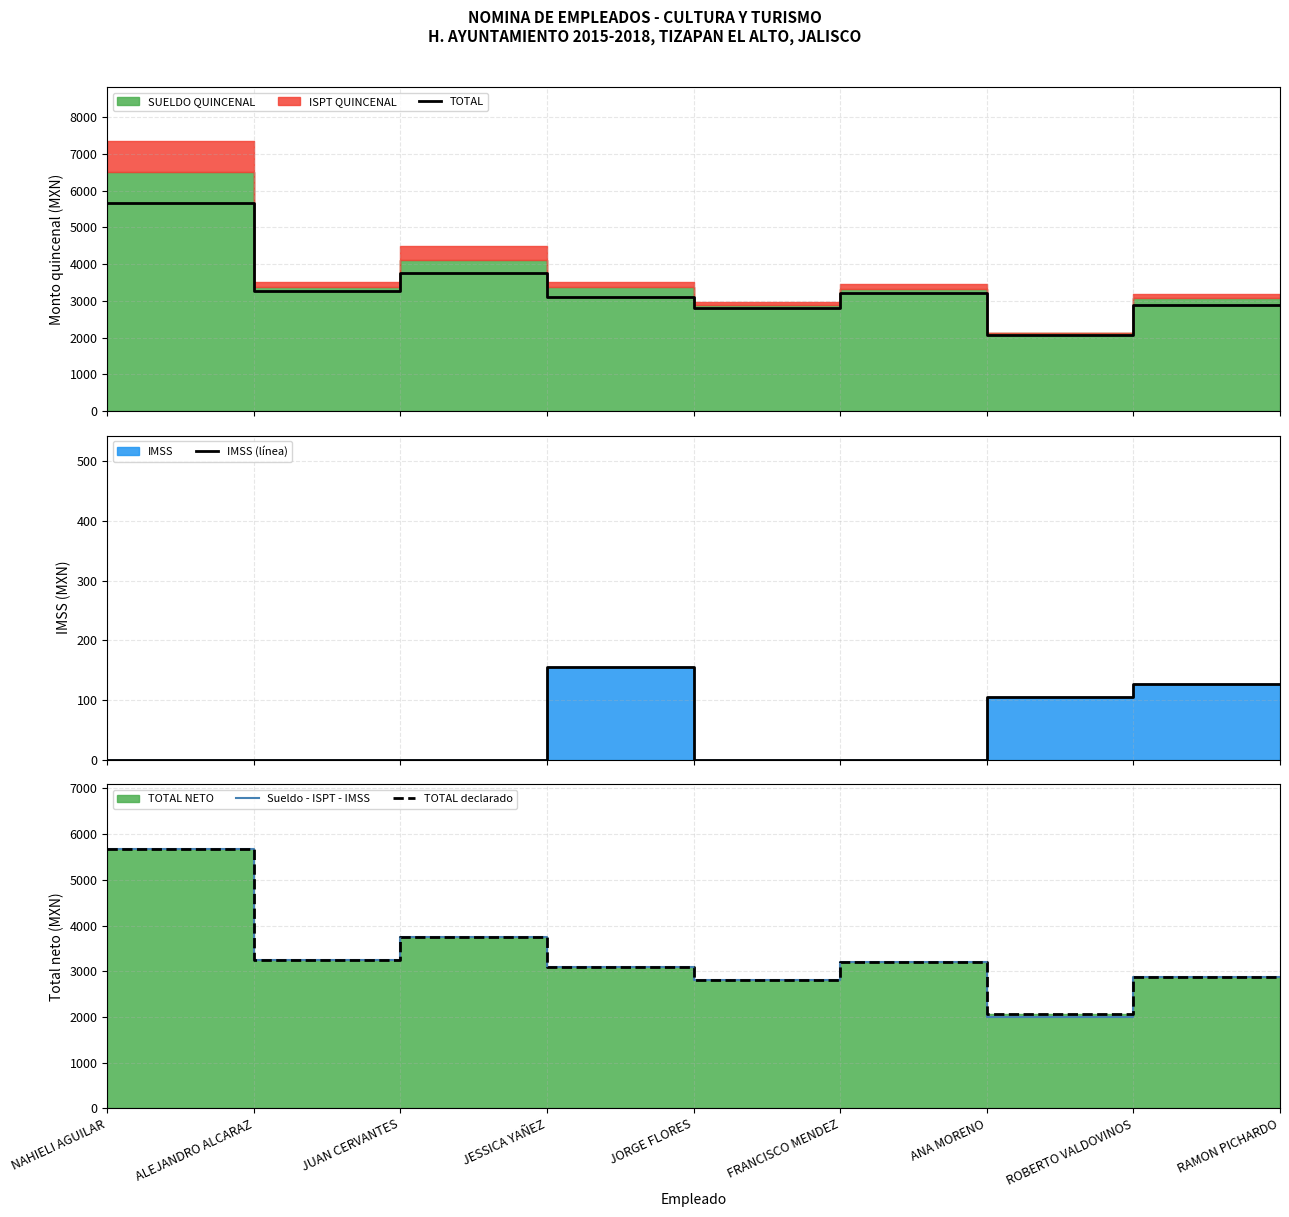

Which series has the largest total across all categories?

TOTAL